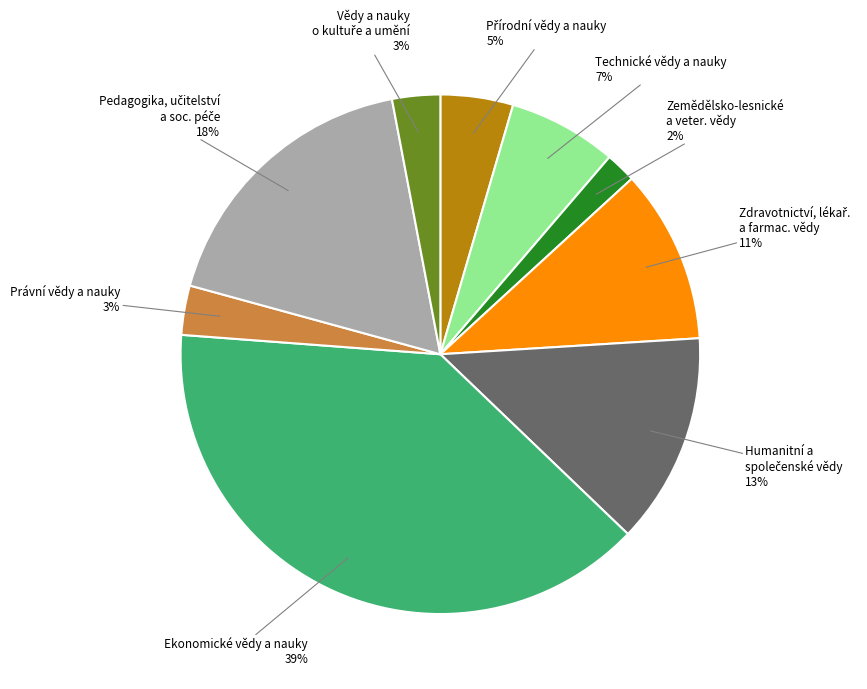

Is there a majority slice in this chart?

No